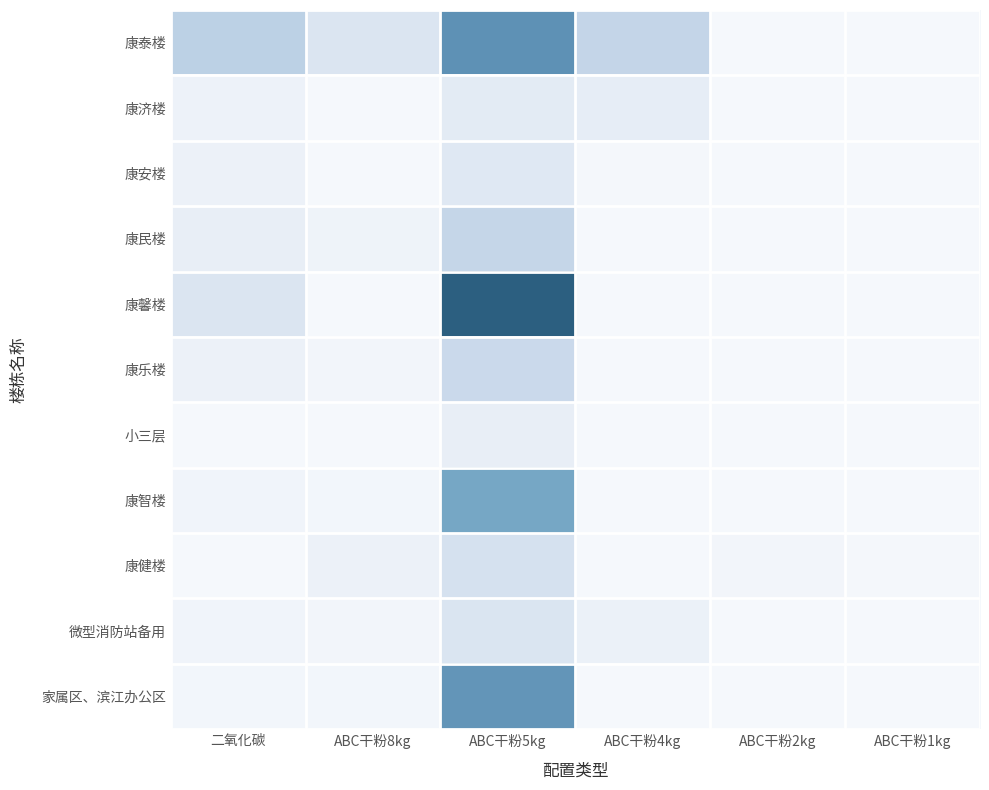

Reading right to left, what are all the values shown in this chart?

康泰楼: ABC干粉1kg=0	ABC干粉2kg=0	ABC干粉4kg=45	ABC干粉5kg=109	ABC干粉8kg=24	二氧化碳=49
康济楼: ABC干粉1kg=0	ABC干粉2kg=0	ABC干粉4kg=14	ABC干粉5kg=17	ABC干粉8kg=0	二氧化碳=7
康安楼: ABC干粉1kg=0	ABC干粉2kg=0	ABC干粉4kg=1	ABC干粉5kg=20	ABC干粉8kg=0	二氧化碳=8
康民楼: ABC干粉1kg=0	ABC干粉2kg=0	ABC干粉4kg=0	ABC干粉5kg=44	ABC干粉8kg=6	二氧化碳=12
康馨楼: ABC干粉1kg=0	ABC干粉2kg=0	ABC干粉4kg=0	ABC干粉5kg=170	ABC干粉8kg=0	二氧化碳=24
康乐楼: ABC干粉1kg=0	ABC干粉2kg=0	ABC干粉4kg=0	ABC干粉5kg=40	ABC干粉8kg=3	二氧化碳=8
小三层: ABC干粉1kg=0	ABC干粉2kg=0	ABC干粉4kg=0	ABC干粉5kg=12	ABC干粉8kg=0	二氧化碳=0
康智楼: ABC干粉1kg=0	ABC干粉2kg=0	ABC干粉4kg=0	ABC干粉5kg=88	ABC干粉8kg=2	二氧化碳=4
康健楼: ABC干粉1kg=1	ABC干粉2kg=3	ABC干粉4kg=0	ABC干粉5kg=30	ABC干粉8kg=8	二氧化碳=0
微型消防站备用: ABC干粉1kg=0	ABC干粉2kg=0	ABC干粉4kg=9	ABC干粉5kg=25	ABC干粉8kg=3	二氧化碳=5
家属区、滨江办公区: ABC干粉1kg=0	ABC干粉2kg=0	ABC干粉4kg=0	ABC干粉5kg=105	ABC干粉8kg=2	二氧化碳=2